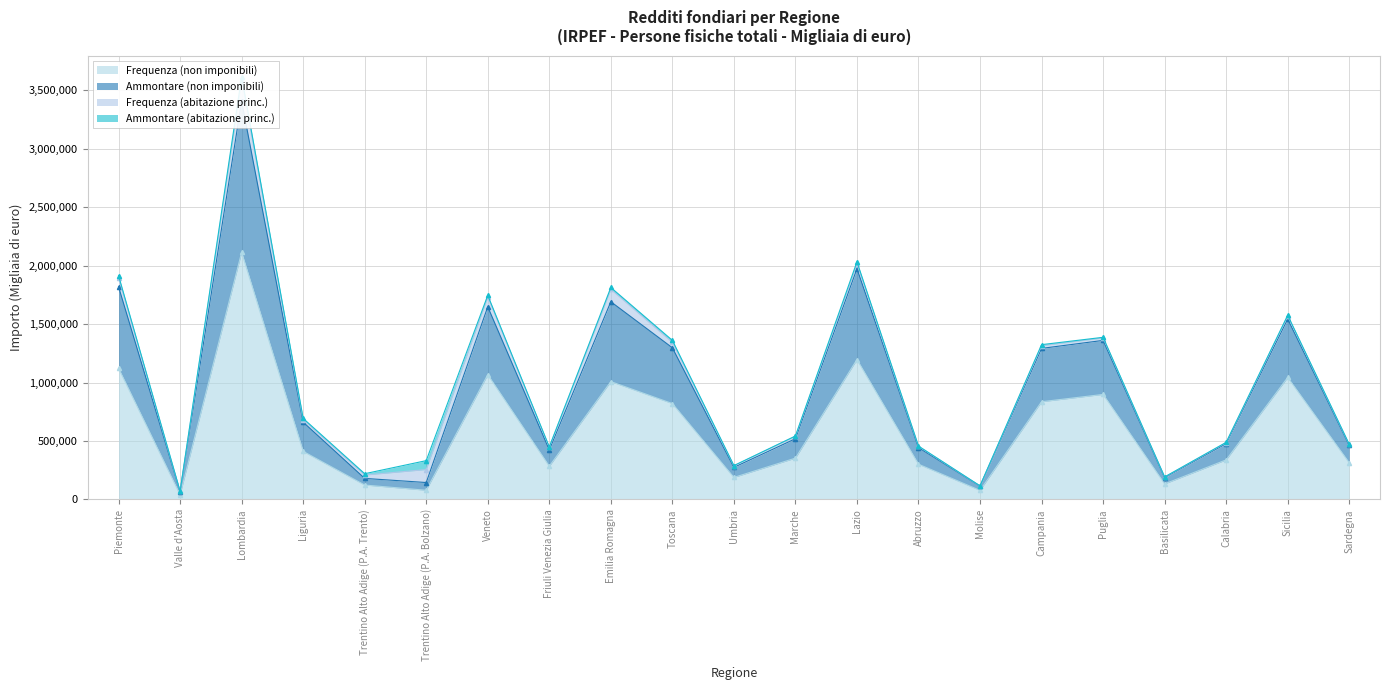

What is the label of the 15th point from the left?

Molise